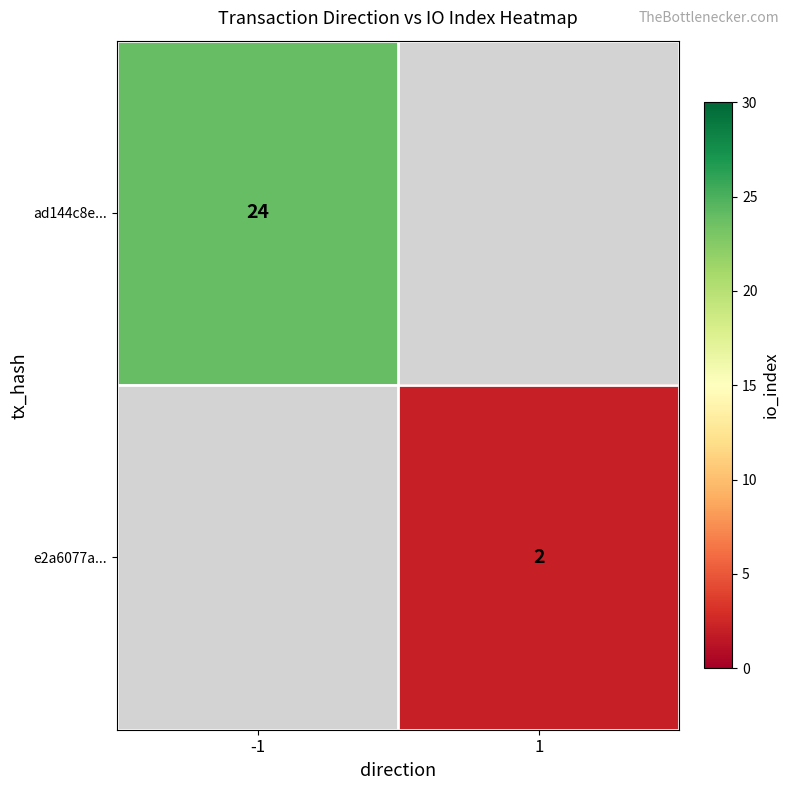

Is the value of ad144c8e... at -1 greater than the value of e2a6077a... at 1?

Yes